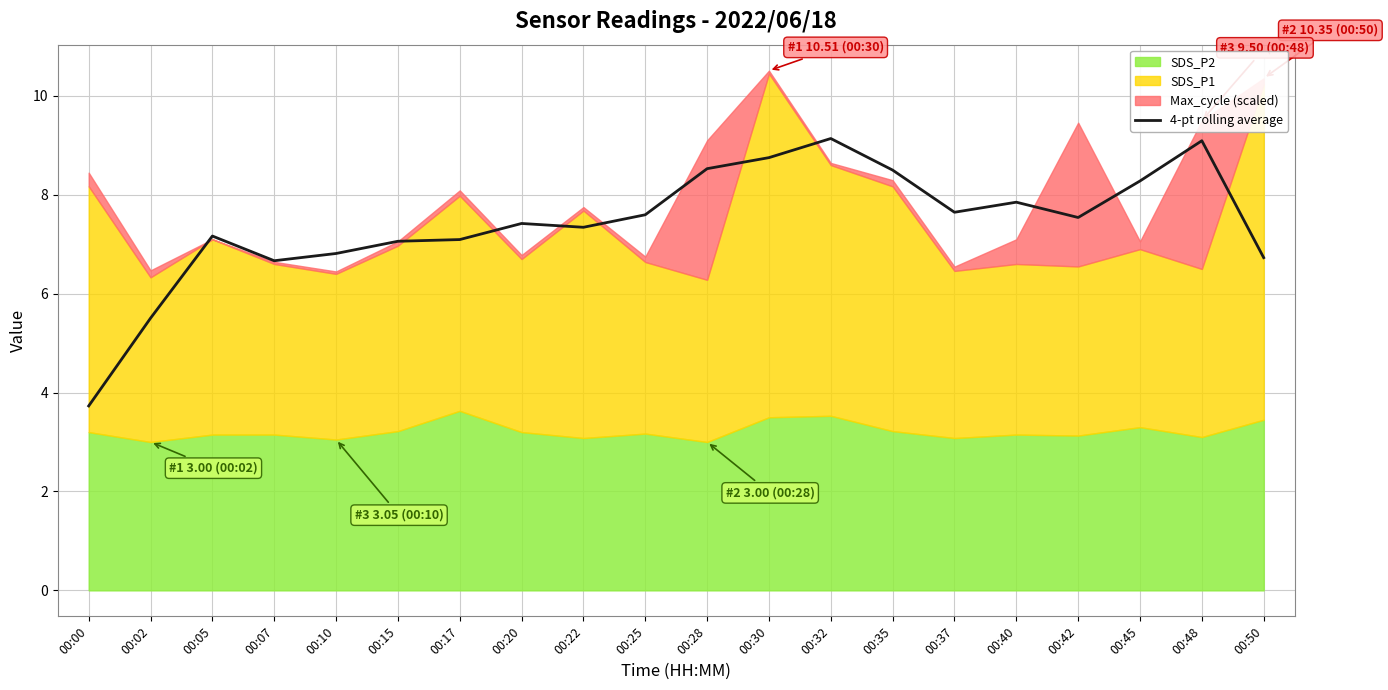

Which category has the lowest value in the 4-pt rolling average series?

00:00